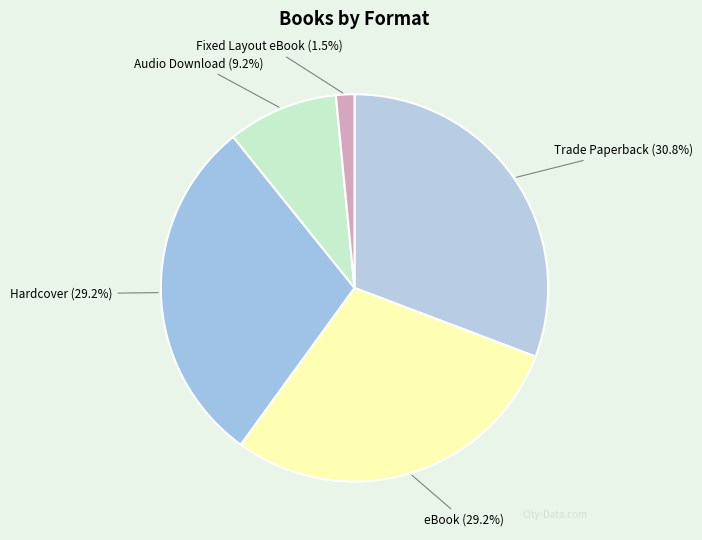

Which category has the biggest portion of the pie?

Trade Paperback